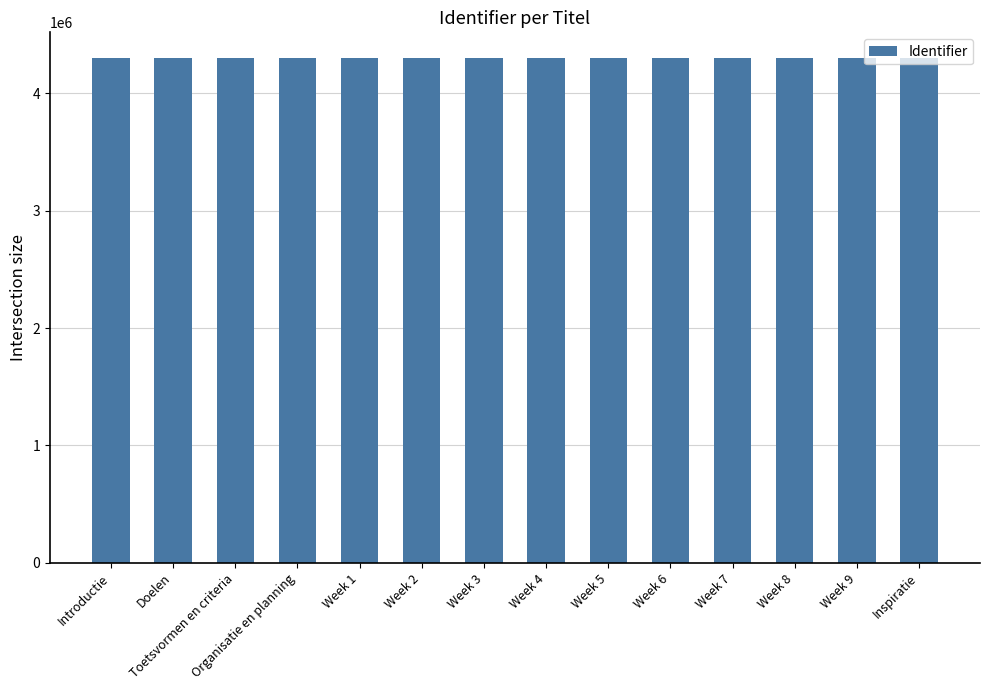

What is the label of the 10th bar from the right?

Week 1